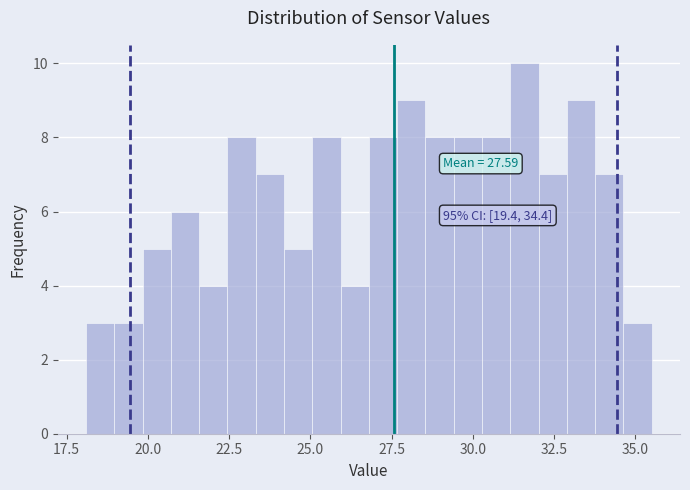

Read against the x-axis, roughly where is the centre of the tallest bar?

31.5